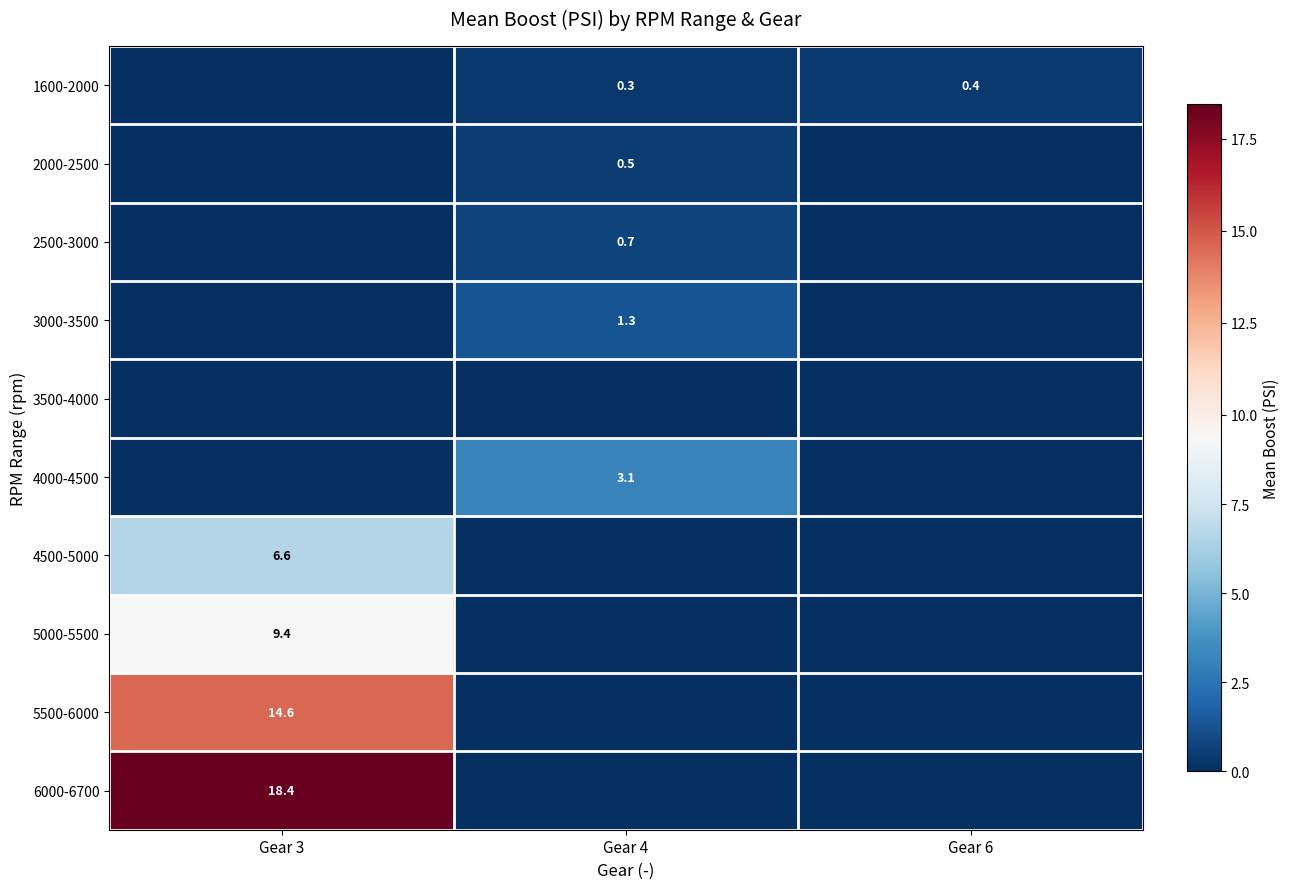

Is it true that 6000-6700 equals 18.4 at Gear 3?

True